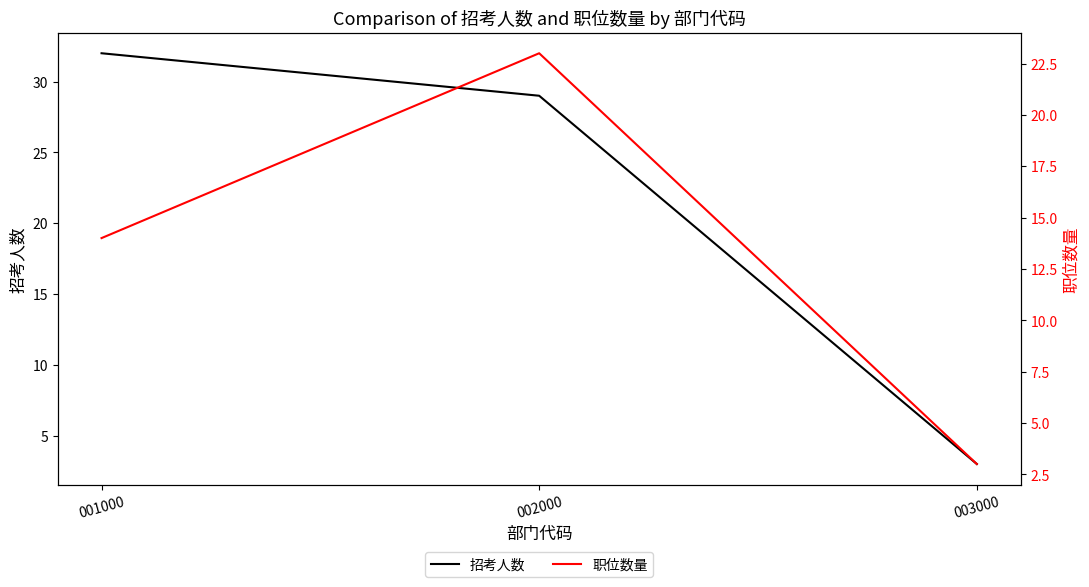

Reading left to right, extract all data points from this chart.

招考人数: 32	29	3
职位数量: 14	23	3